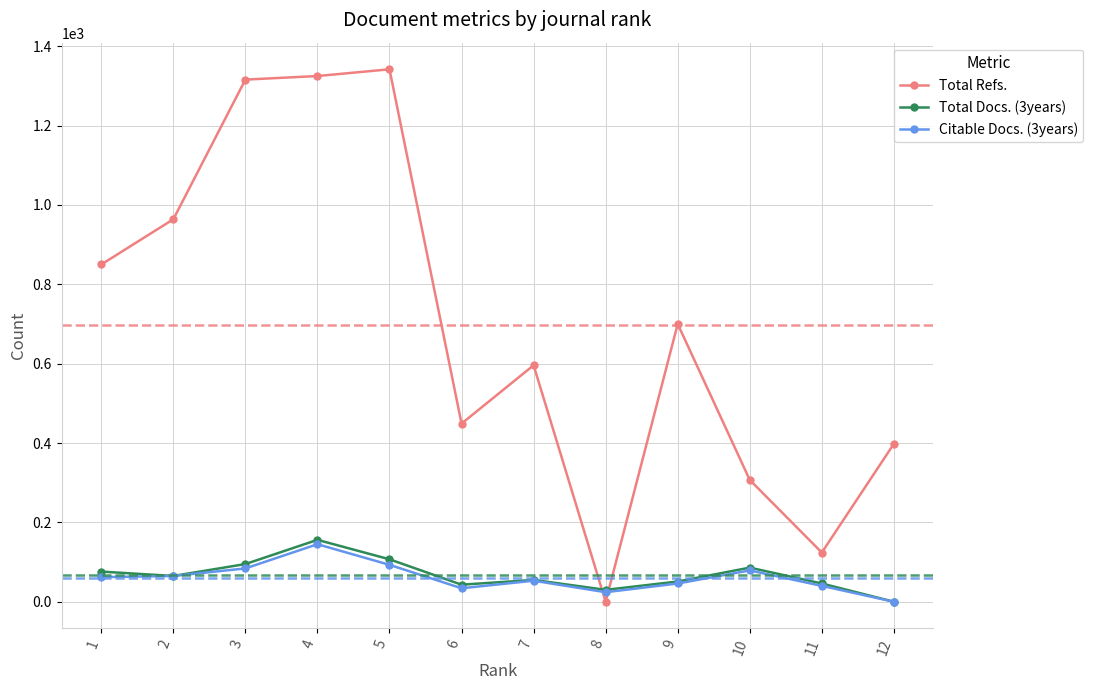

What is the value of the Total Refs. point at the 10th from the left?

307